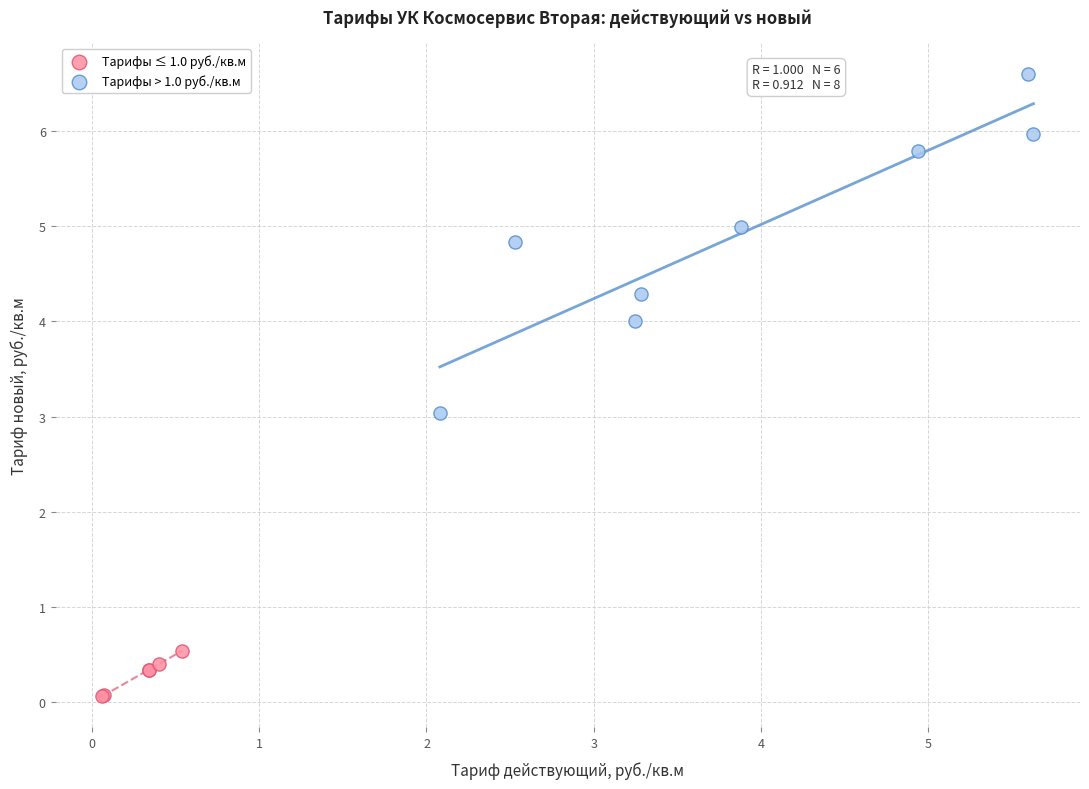

Which series contains the highest Y value?

Тарифы > 1.0 руб./кв.м